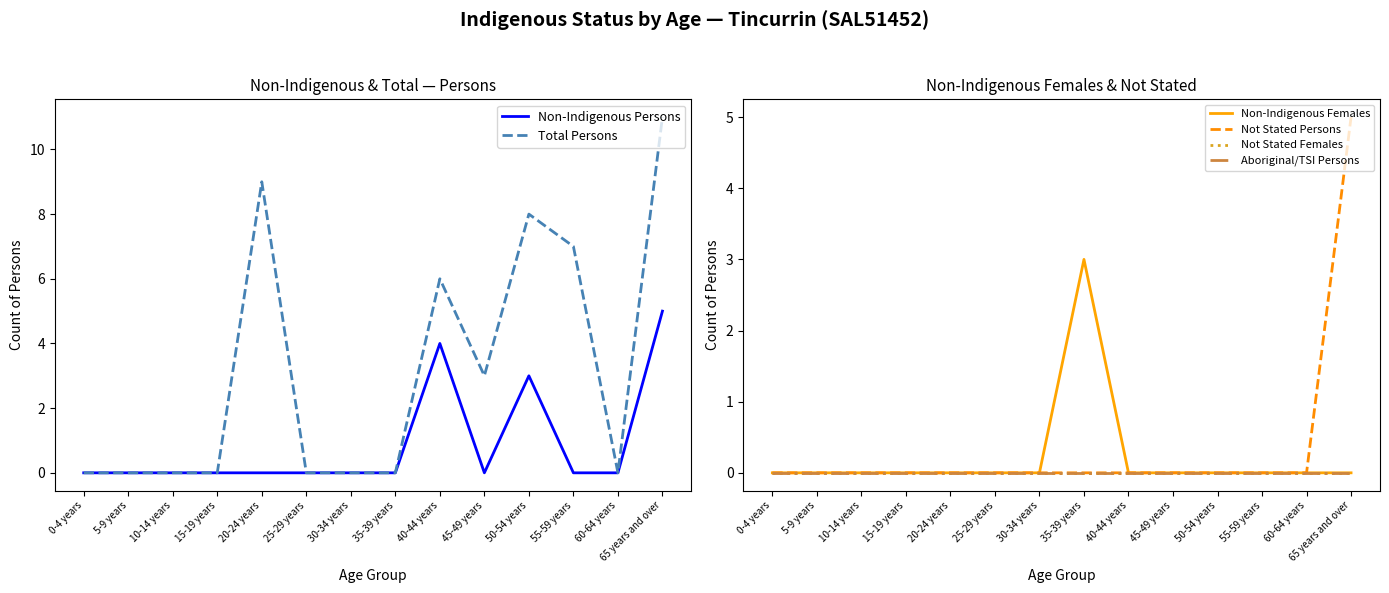

What are all the series names shown in the legend?

Non-Indigenous Persons, Total Persons, Non-Indigenous Females, Not Stated Persons, Not Stated Females, Aboriginal/TSI Persons